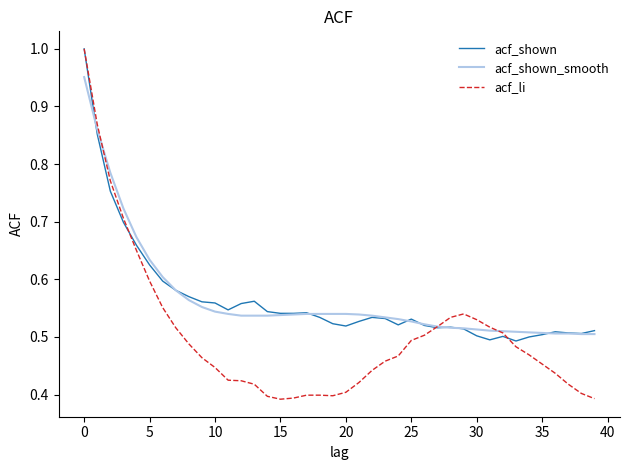

Which series has the widest spread of values?

acf_li